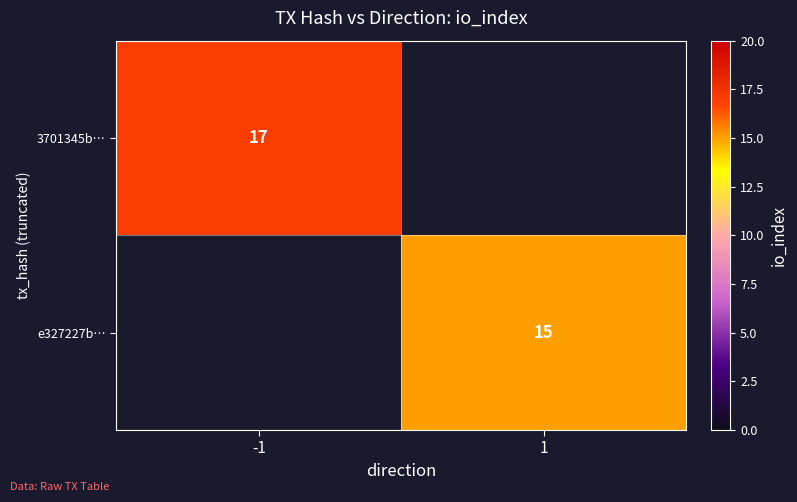

Is the value of e327227b… at 1 greater than the value of 3701345b… at -1?

No